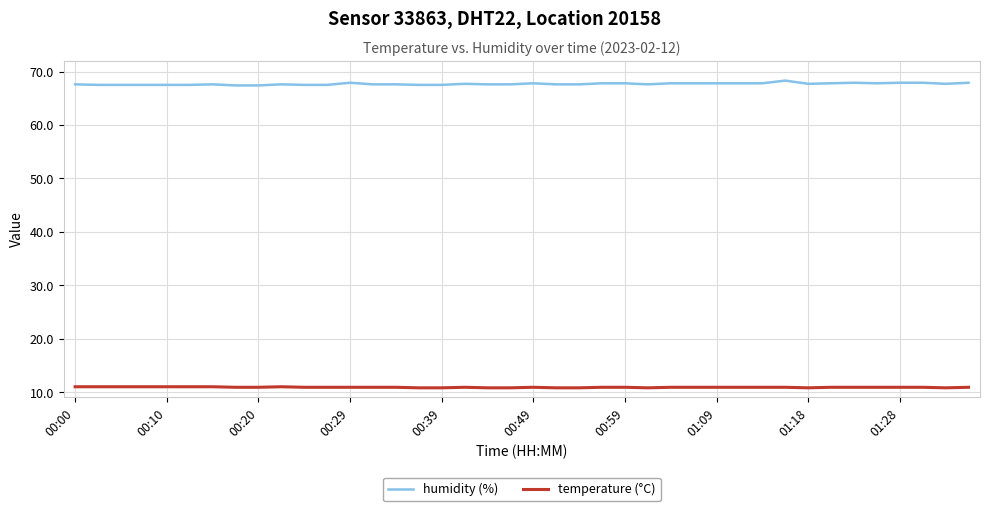

Which series has the widest spread of values?

humidity (%)